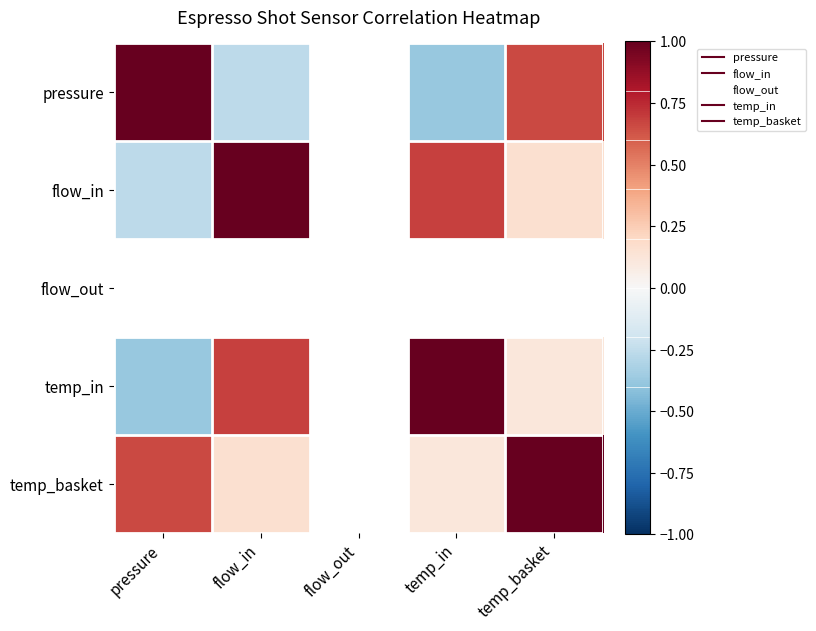

What is the difference between the highest and lowest values at flow_in?

1.3